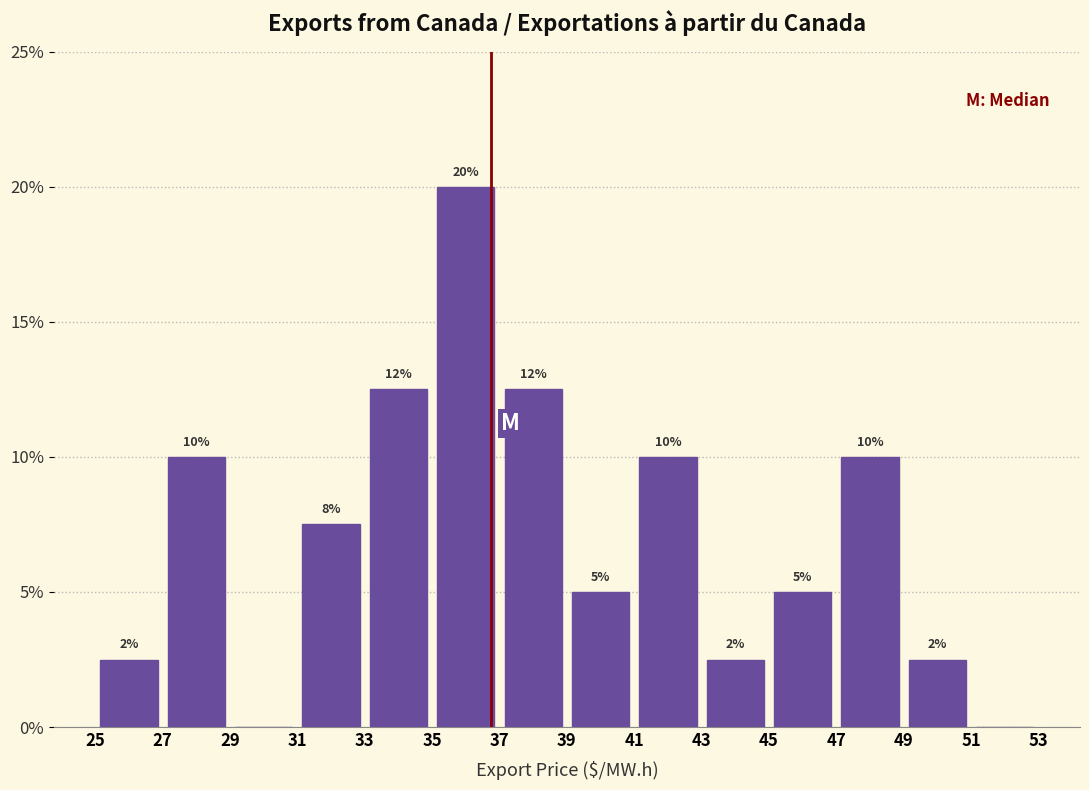

Over which range of the x-axis is the bar tallest?

35 to 37